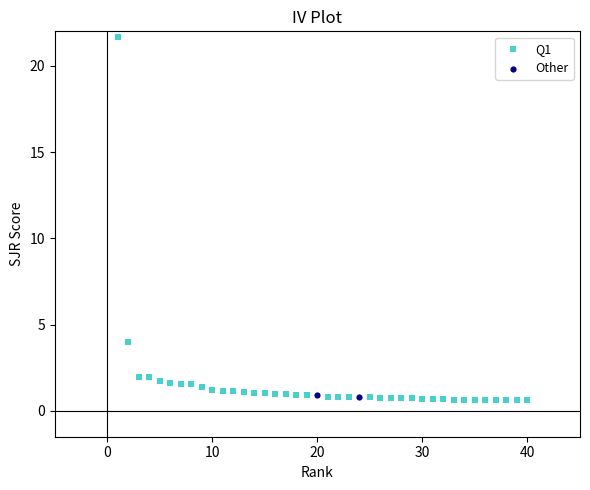

What are all the series names shown in the legend?

Q1, Other